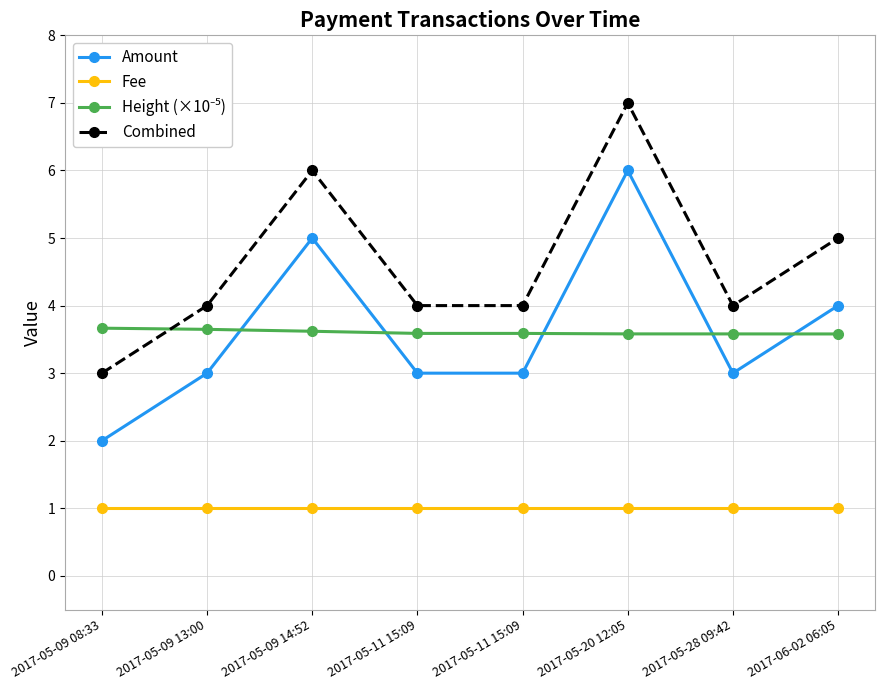

Count the Combined values in the range 4 to 6.

6